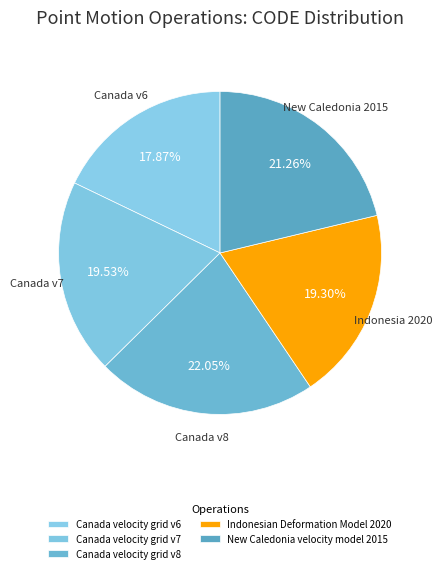

Combined, do Indonesian Deformation Model 2020 and Canada velocity grid v8 account for over 50%?

No